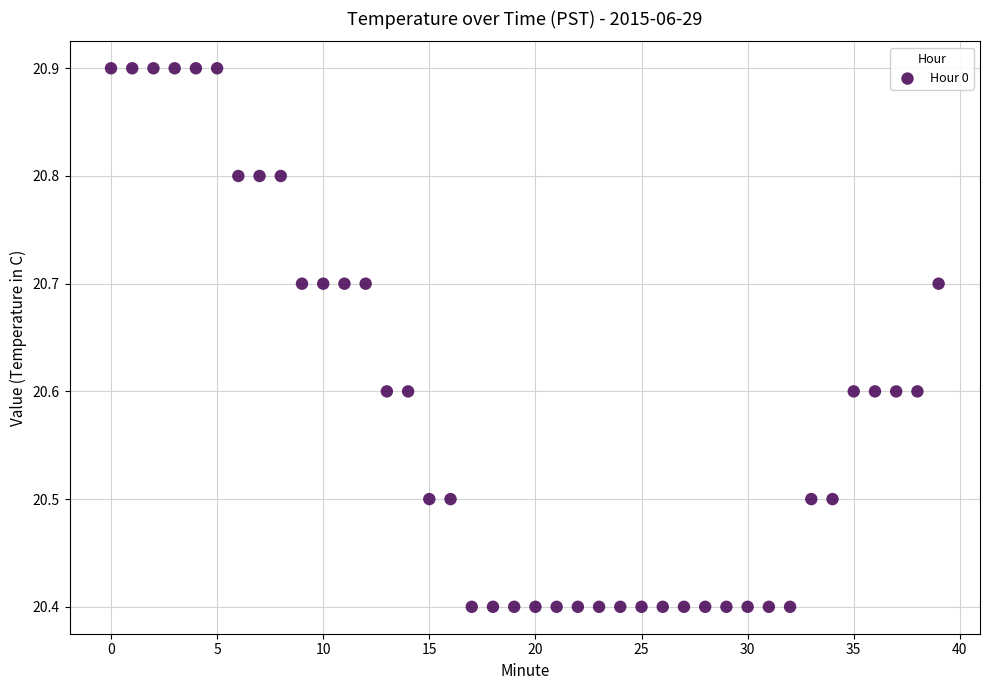

What is the range of Y values (max minus min)?

0.5